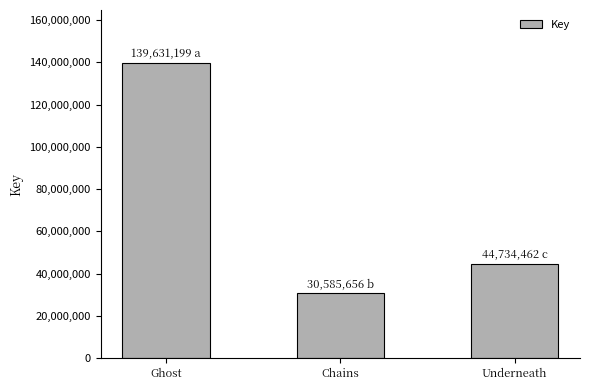

List the labels in order of value, largest first.

Ghost, Underneath, Chains